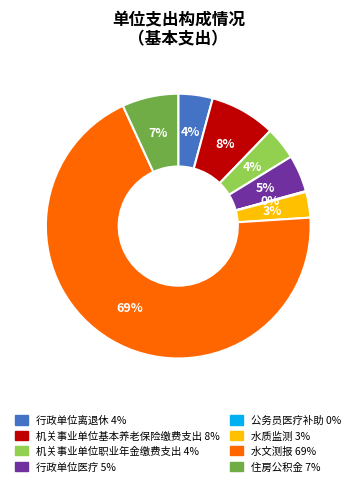

To the nearest percent, what portion does 行政单位医疗 represent?

5%